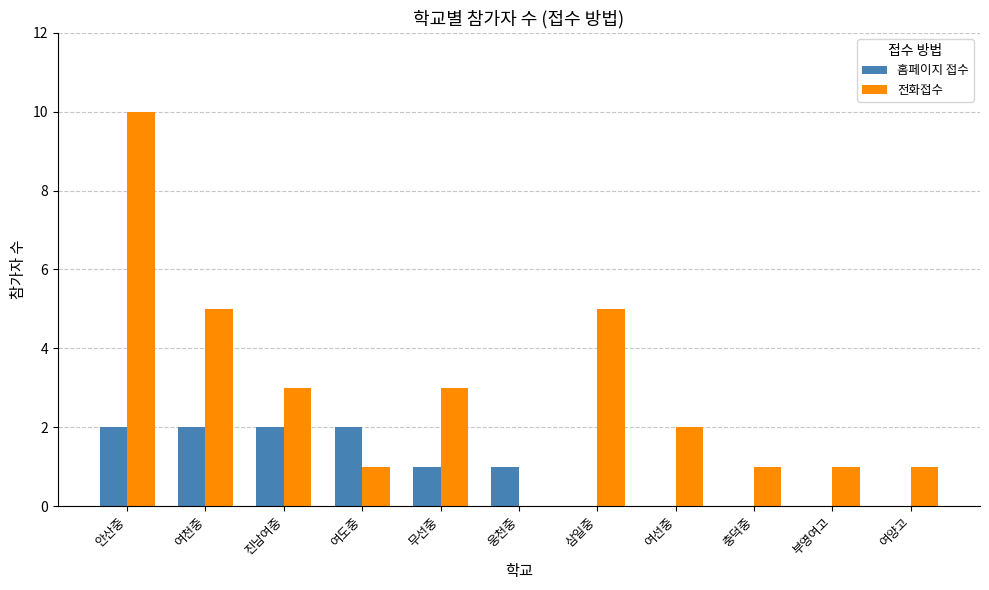

Which category has the highest value in the 전화접수 series?

안산중